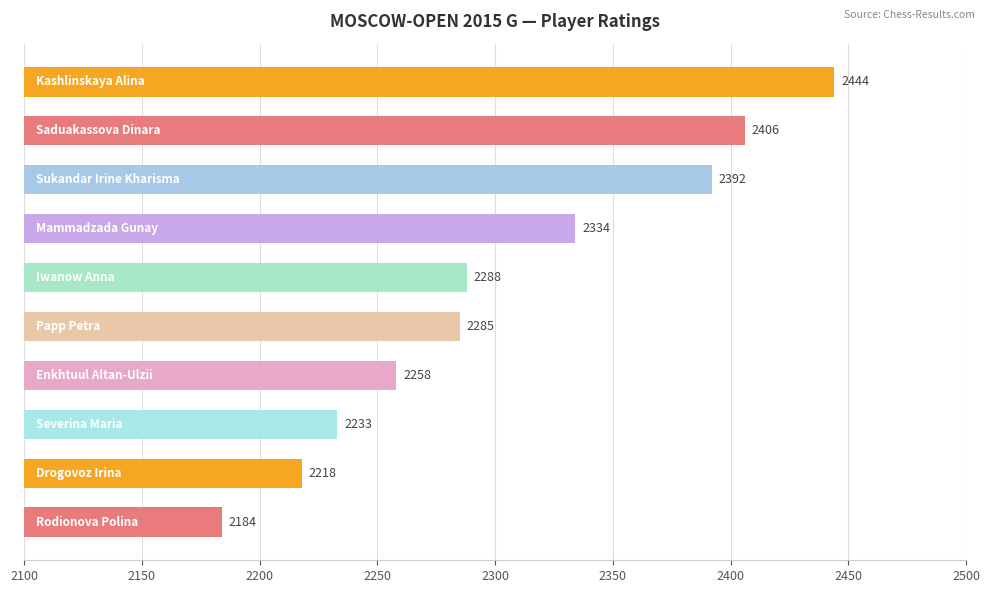

What is the sum of all values?

23042